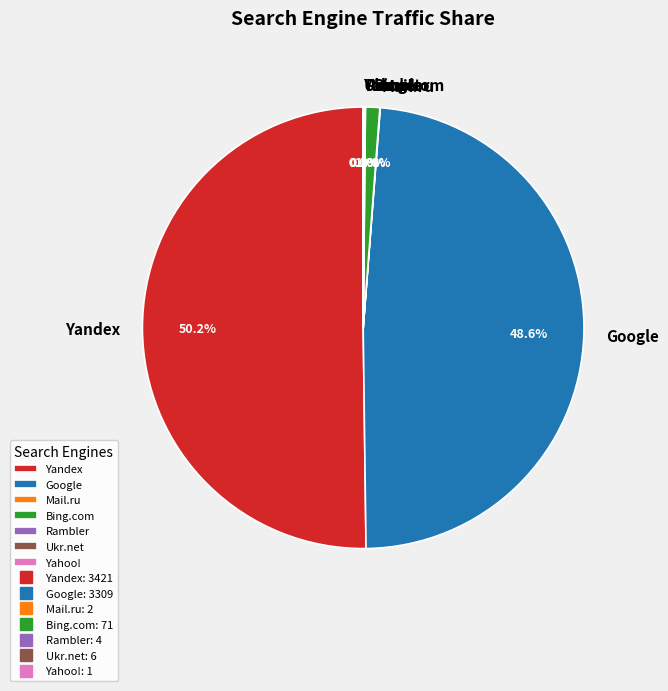

What percentage is the Bing.com slice, to the nearest percent?

1%